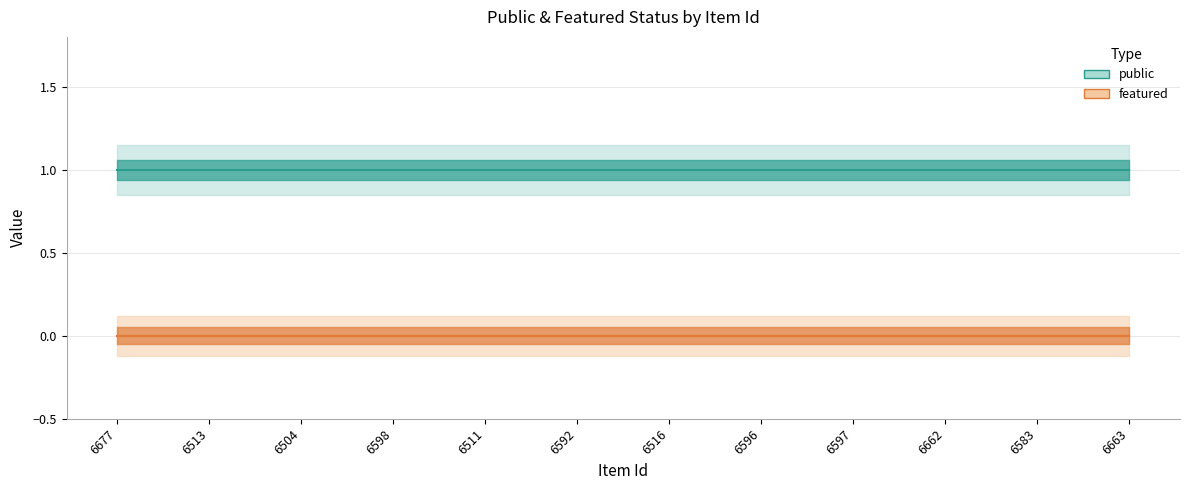

Is it true that featured equals 0 at 6513?

True